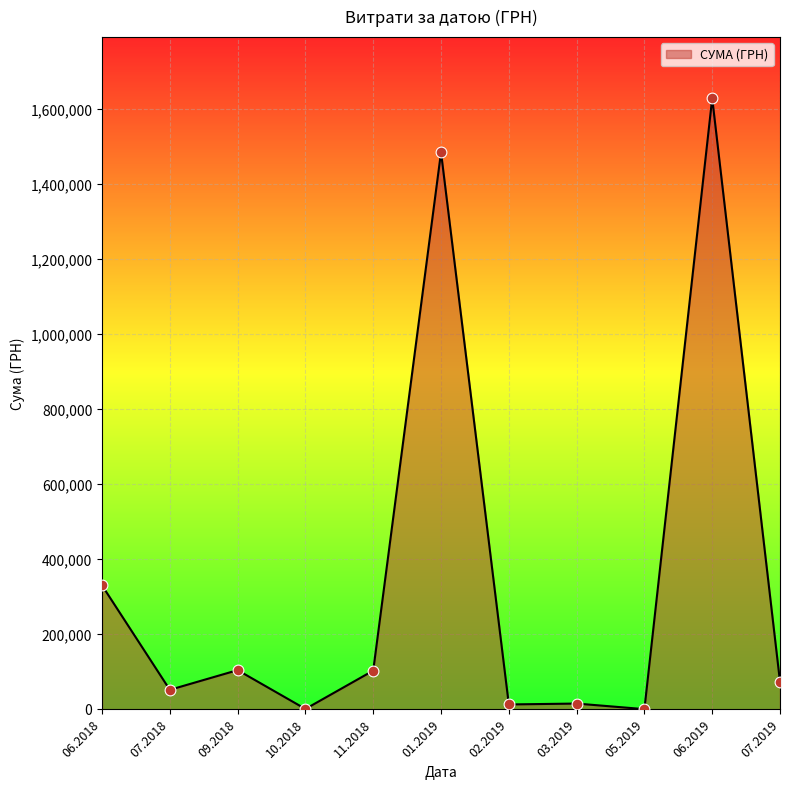

What is the change in value from 06.2018 to 09.2018?

-225896.0